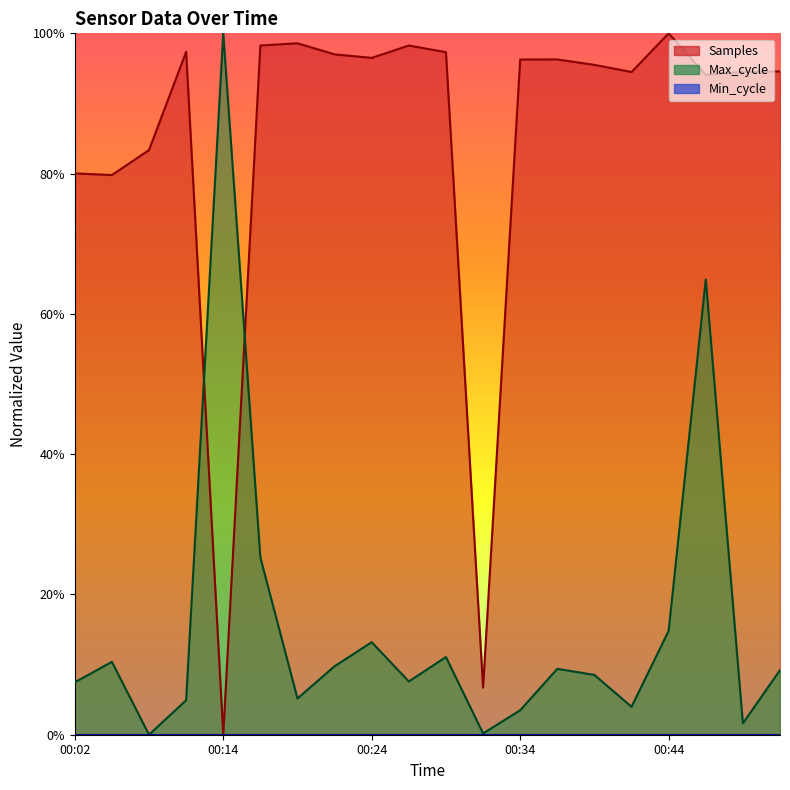

After their last crossing, which series has the higher values: Samples or Max_cycle?

Samples